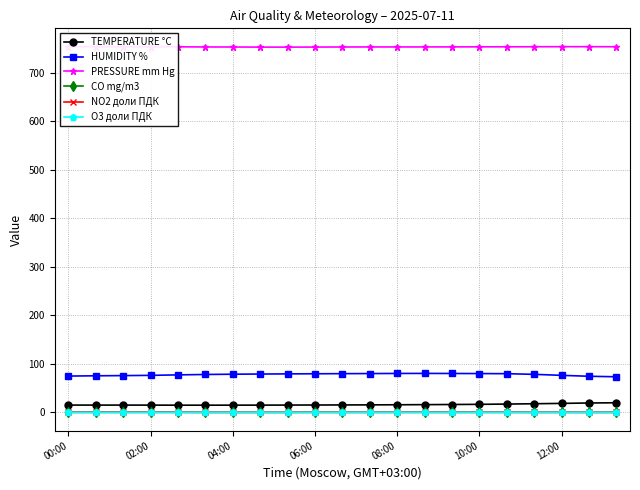

What is the maximum value for HUMIDITY %?

80.4